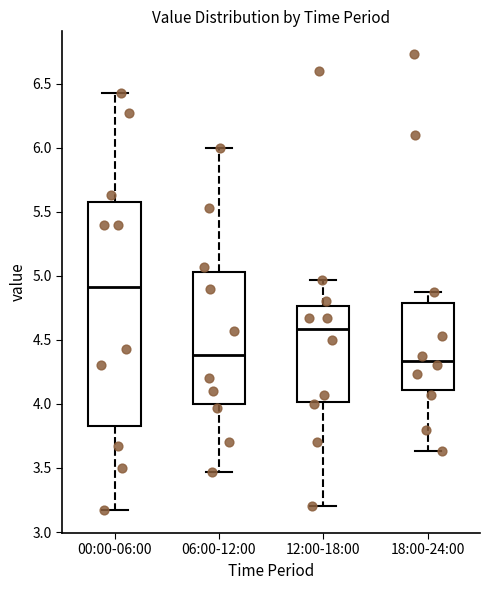

Reading left to right, read every box against the y-axis: the position of its median line, the range the box covers, and the ends of its whiskers. The values are not printed on the chart, so give them approximately, as read against the axis.

00:00-06:00: median 4.90, box 3.85 to 5.55, whiskers 3.15 to 6.45
06:00-12:00: median 4.40, box 4.00 to 5.05, whiskers 3.45 to 6.00
12:00-18:00: median 4.60, box 4.00 to 4.75, whiskers 3.20 to 4.95
18:00-24:00: median 4.35, box 4.10 to 4.80, whiskers 3.65 to 4.85